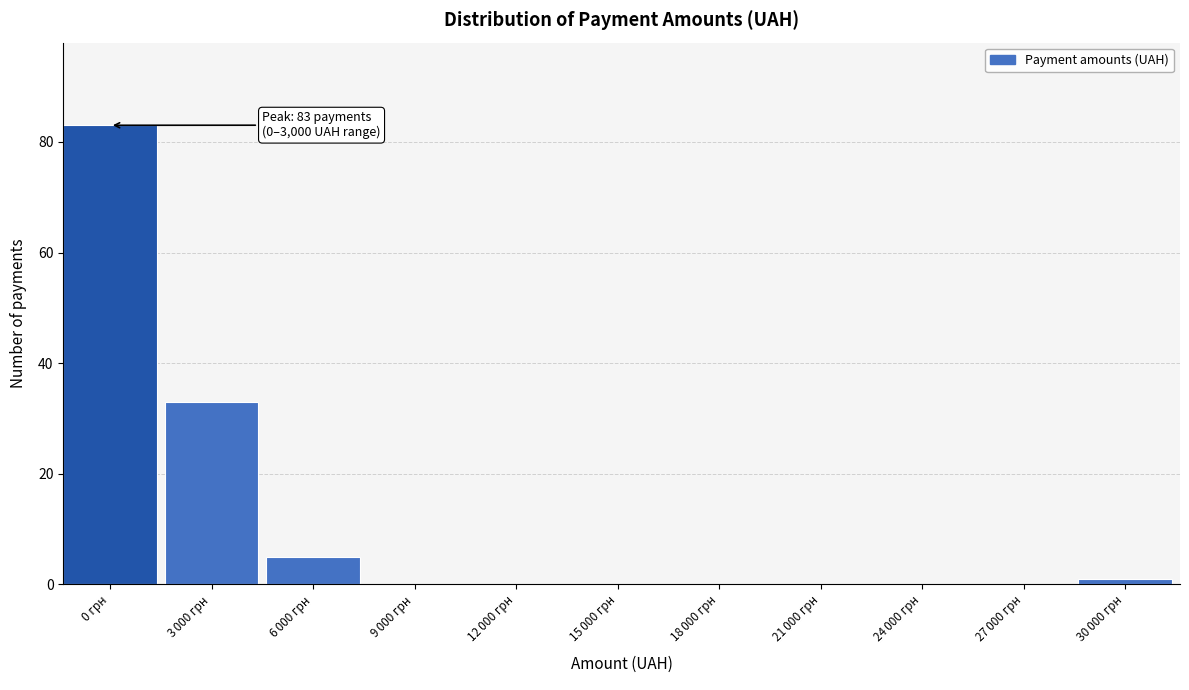

What is the sum of all values?

122